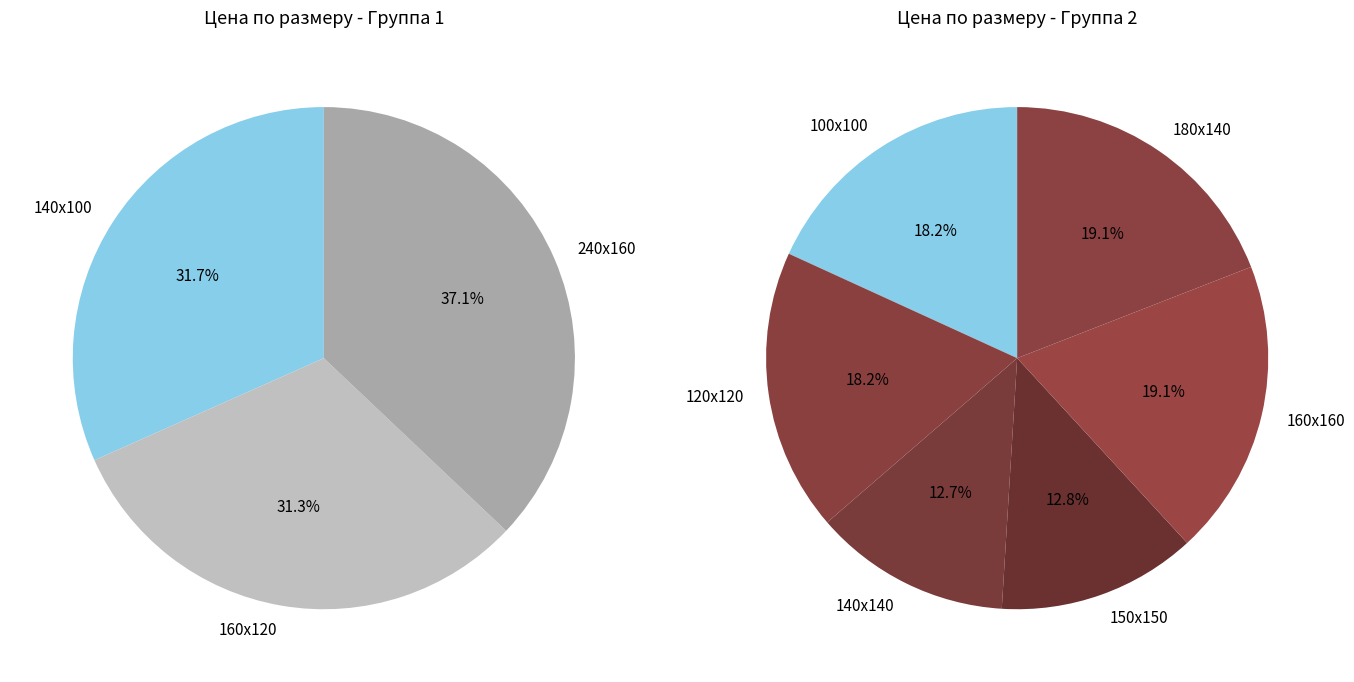

Which has a higher value, 160х160 or 140х140?

160х160